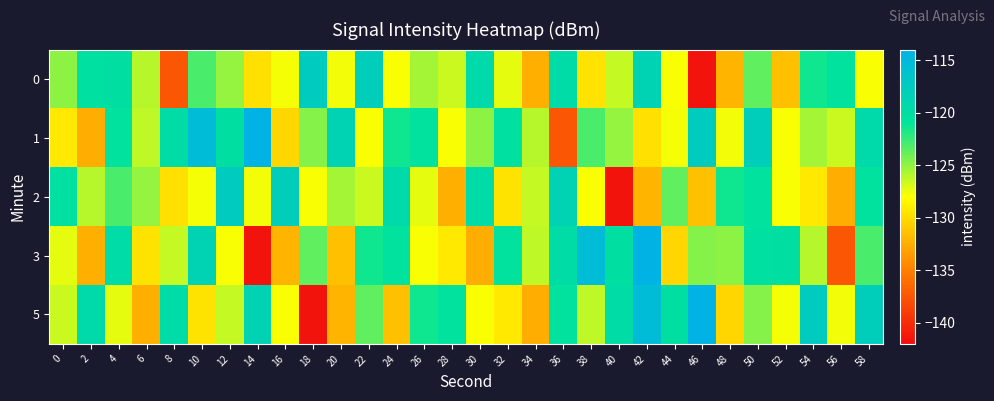

Reading left to right, list all the values displayed in this chart.

0: 0=-124.9	2=-120.3	4=-120.2	6=-126.0	8=-137.5	10=-123.1	12=-125.1	14=-129.7	16=-127.7	18=-117.5	20=-127.6	22=-117.9	24=-127.9	26=-125.5	28=-126.6	30=-119.4	32=-127.3	34=-132.3	36=-119.7	38=-129.5	40=-126.4	42=-118.5	44=-127.9	46=-141.6	48=-132.1	50=-123.7	52=-131.4	54=-121.4	56=-120.6	58=-127.9
1: 0=-129.2	2=-132.5	4=-120.6	6=-126.2	8=-119.8	10=-115.3	12=-120.2	14=-114.1	16=-130.2	18=-124.6	20=-118.5	22=-127.9	24=-121.4	26=-120.6	28=-127.9	30=-124.9	32=-120.3	34=-126.0	36=-137.5	38=-123.1	40=-125.1	42=-129.7	44=-127.7	46=-117.5	48=-127.6	50=-117.9	52=-127.9	54=-125.5	56=-126.6	58=-119.4
2: 0=-120.3	2=-126.0	4=-123.1	6=-125.1	8=-129.7	10=-127.7	12=-117.5	14=-127.6	16=-117.9	18=-127.9	20=-125.5	22=-126.6	24=-119.4	26=-127.3	28=-132.3	30=-119.7	32=-129.5	34=-126.4	36=-118.5	38=-127.9	40=-141.6	42=-132.1	44=-123.7	46=-131.4	48=-121.4	50=-120.6	52=-127.9	54=-129.2	56=-132.5	58=-120.6
3: 0=-127.3	2=-132.3	4=-119.7	6=-129.5	8=-126.4	10=-118.5	12=-127.9	14=-141.6	16=-132.1	18=-123.7	20=-131.4	22=-121.4	24=-120.6	26=-127.9	28=-129.2	30=-132.5	32=-120.6	34=-126.2	36=-119.8	38=-115.3	40=-120.2	42=-114.1	44=-130.2	46=-124.6	48=-124.9	50=-120.3	52=-120.2	54=-126.0	56=-137.5	58=-123.1
5: 0=-126.6	2=-119.4	4=-127.3	6=-132.3	8=-119.7	10=-129.5	12=-126.4	14=-118.5	16=-127.9	18=-141.6	20=-132.1	22=-123.7	24=-131.4	26=-121.4	28=-120.6	30=-127.9	32=-129.2	34=-132.5	36=-120.6	38=-126.2	40=-119.8	42=-115.3	44=-120.2	46=-114.1	48=-130.2	50=-124.6	52=-127.7	54=-117.5	56=-127.6	58=-117.9